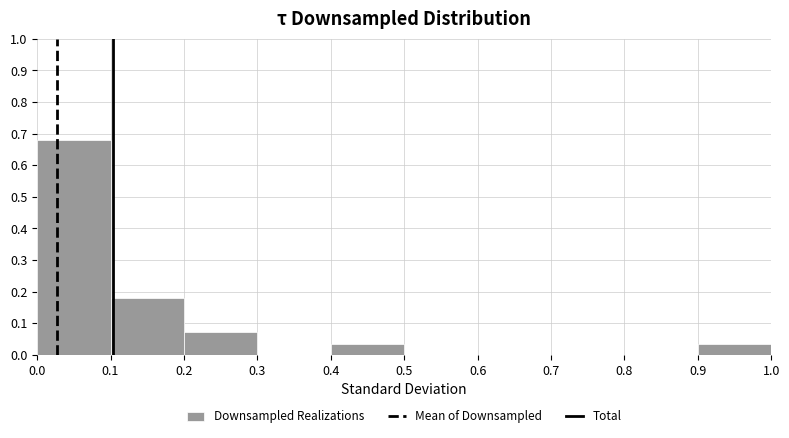

Over which range of the x-axis is the bar tallest?

0.0 to 0.1